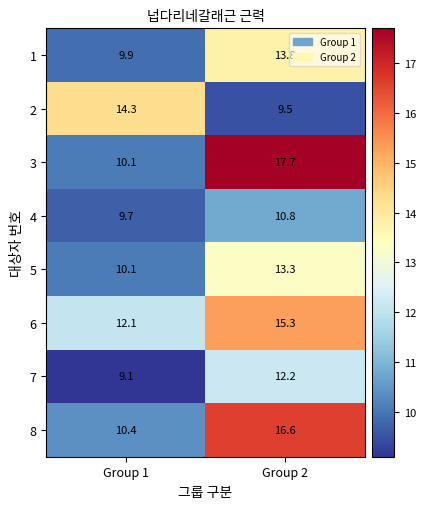

At which label does 7 reach its peak?

Group 2